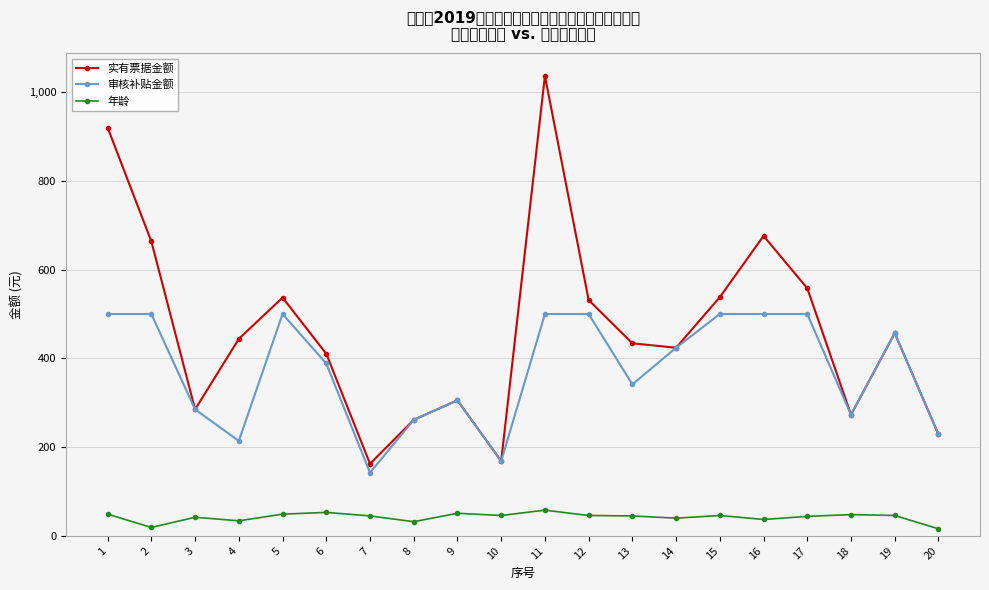

What is the difference between the second highest and second lowest values in the 审核补贴金额 series?

331.5